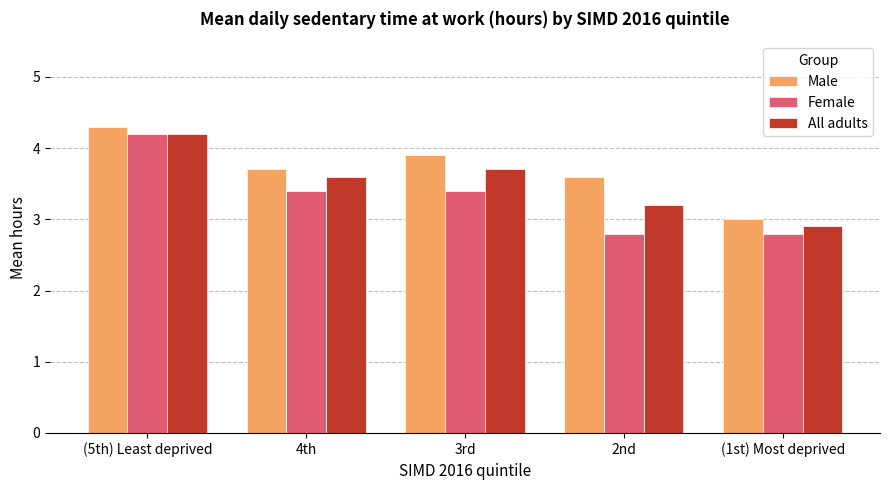

How many bars are there in each group?

3